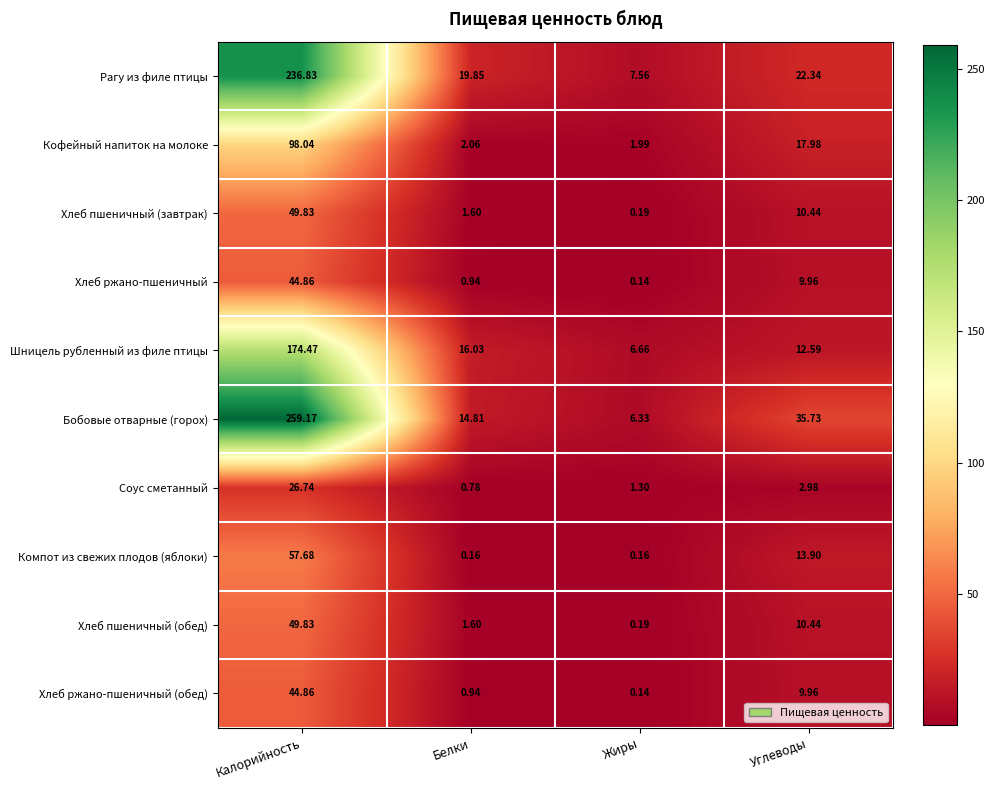

Which series has the largest range (max minus min)?

Бобовые отварные (горох)